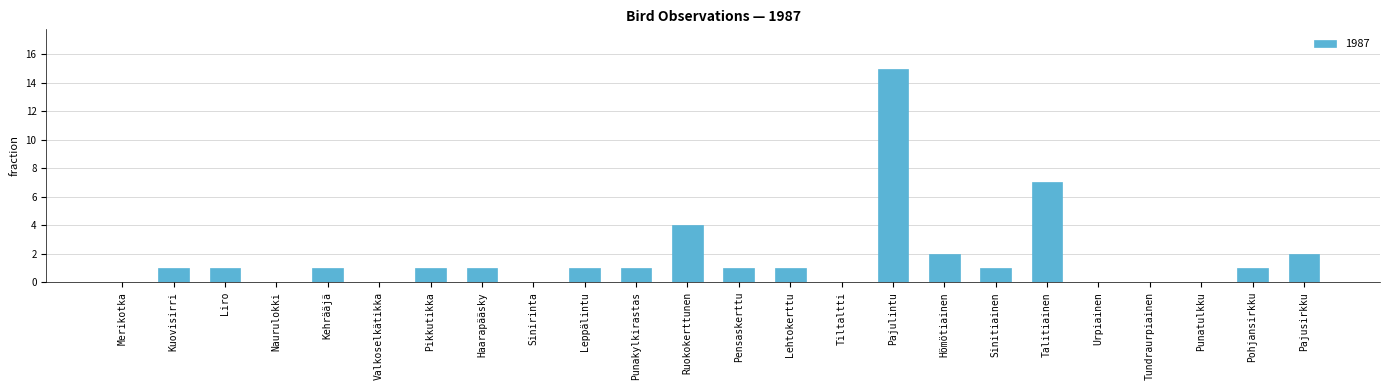

What is the change in value from Kehrääjä to Talitiainen?

+6